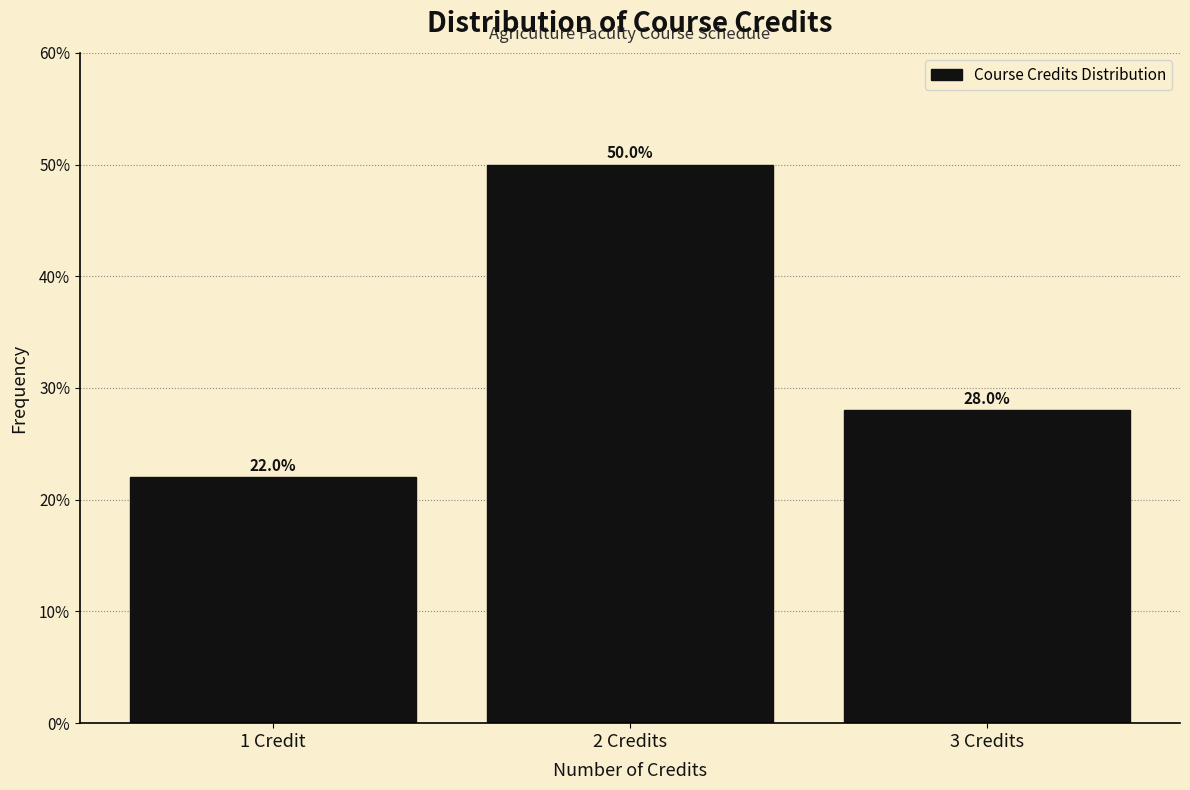

Reading right to left, list all the values displayed in this chart.

28.0	50.0	22.0